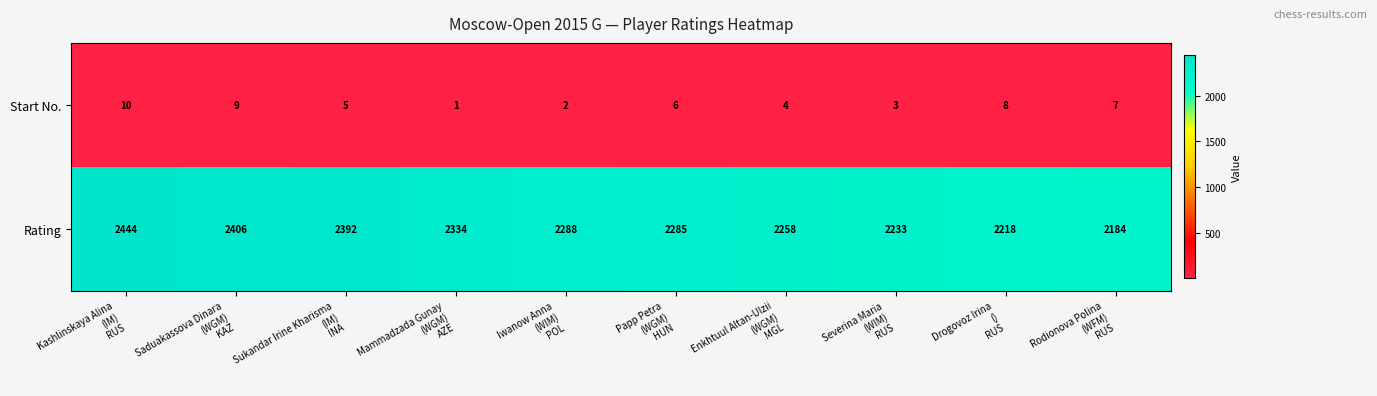

Rank the series by their average value, from highest to lowest.

Rating, Start No.